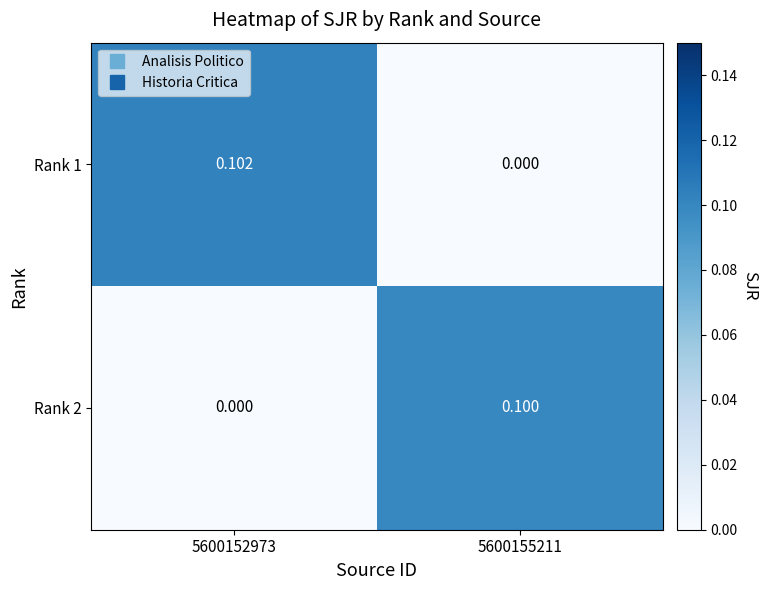

At how many categories does at least one series exceed 0?

2